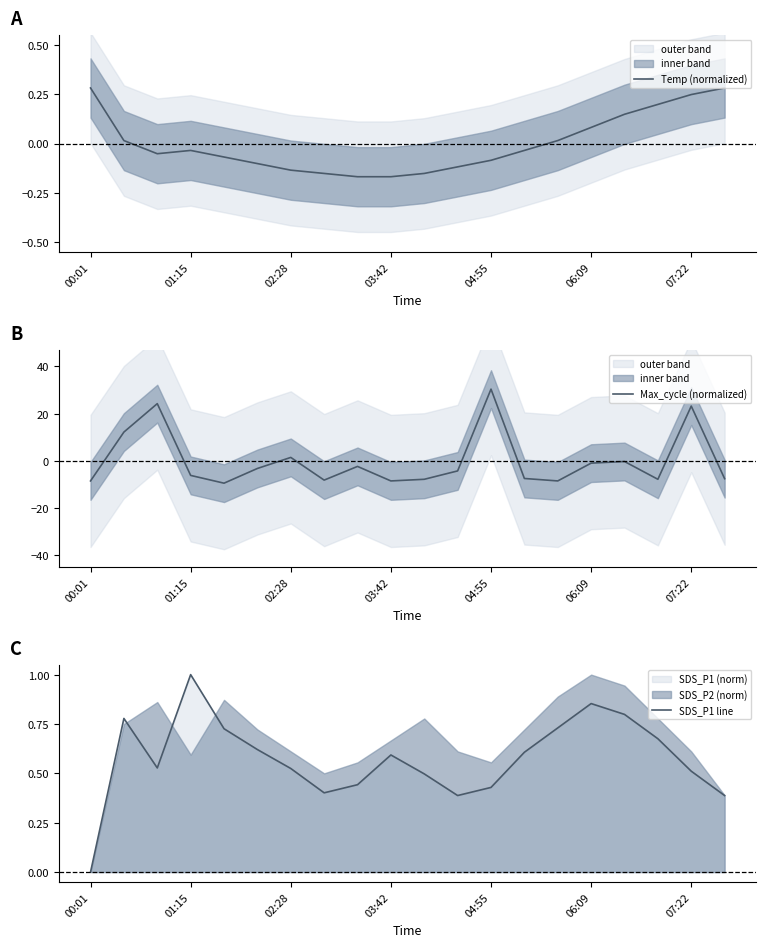

List the series in order of their peak value, highest first.

Max_cycle (normalized), SDS_P1 line, Temp (normalized)